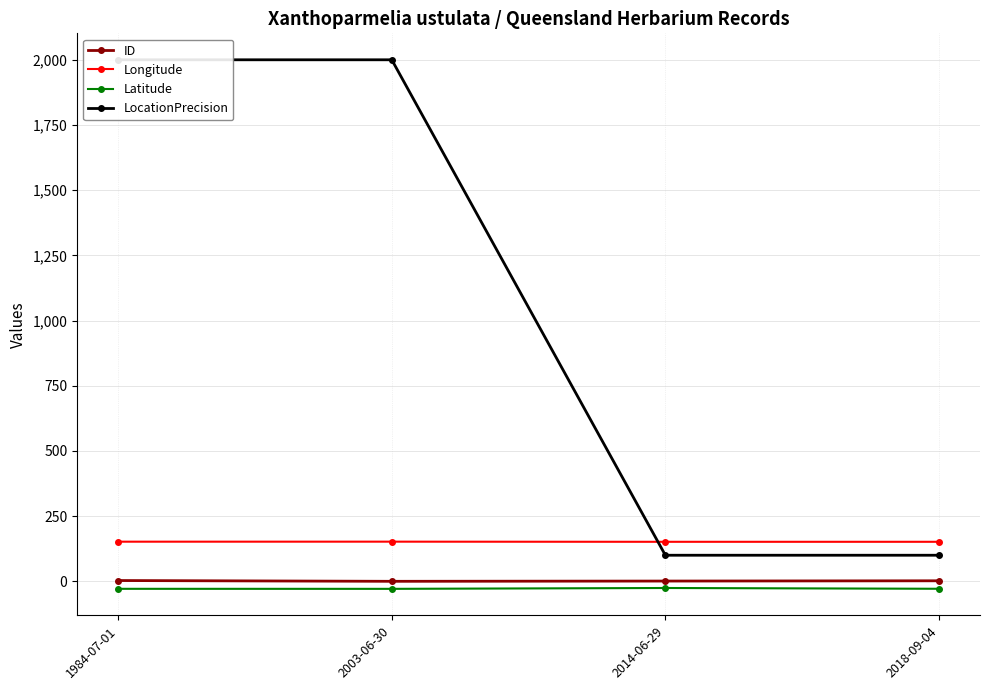

What is the minimum value shown in the chart?

-28.9